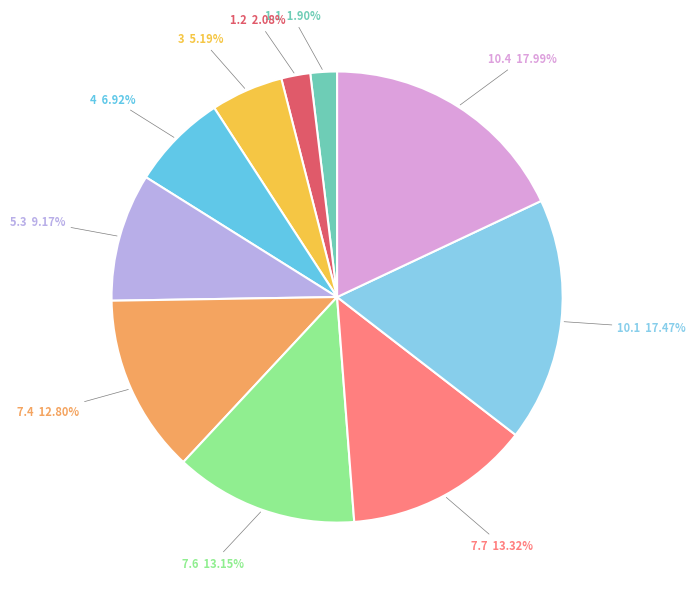

Between 10.1 and 1.1, which is larger?

10.1